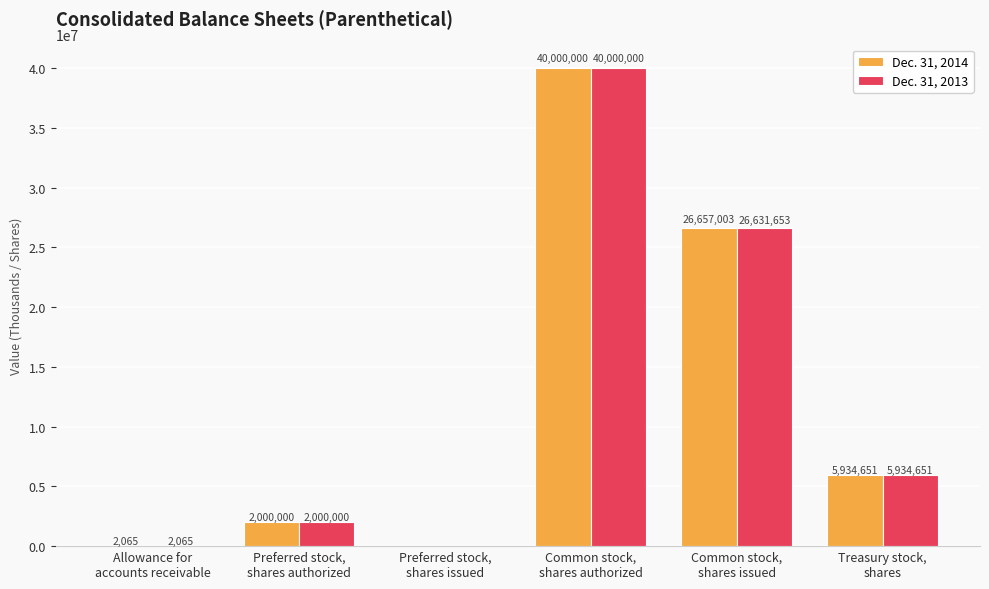

Which series has the largest total across all categories?

Dec. 31, 2014